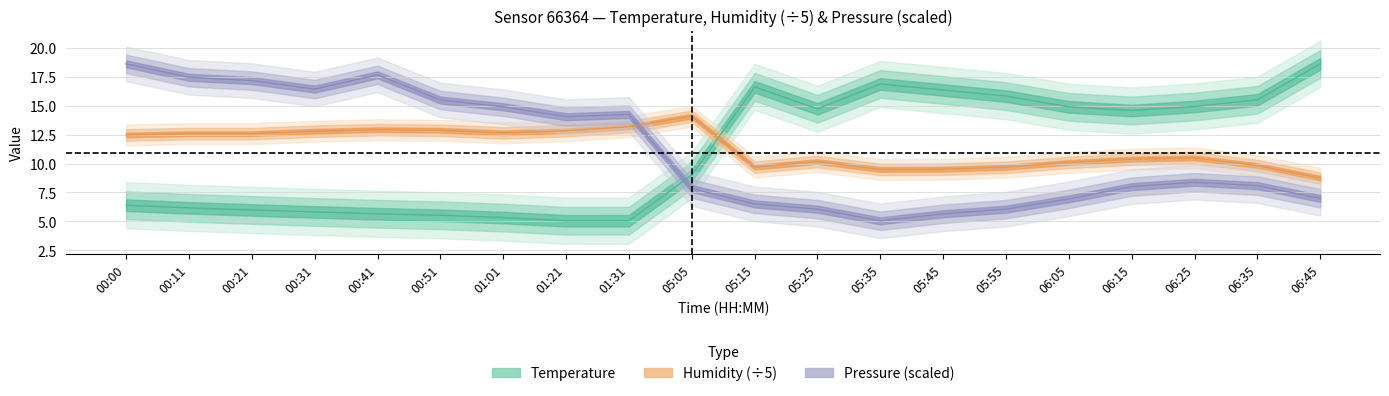

Where is humidity nearest to the value 11?

06:25